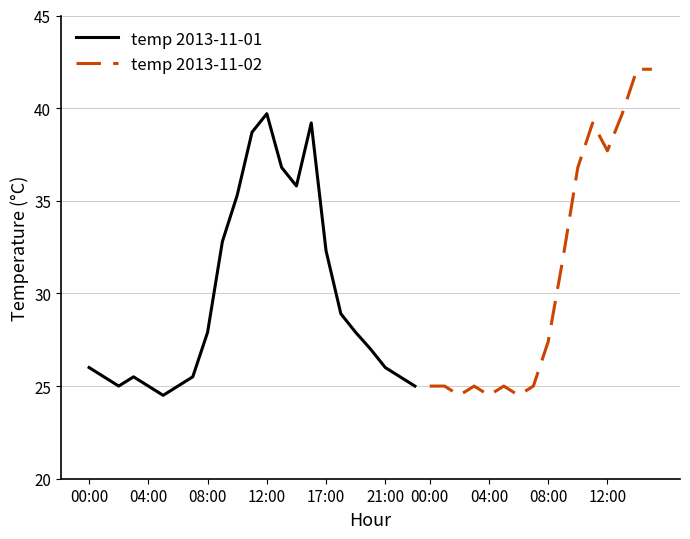

Does the chart have visible grid lines?

Yes